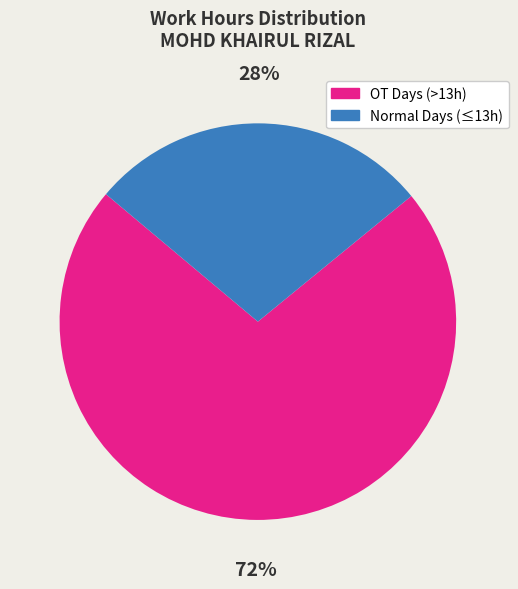

Do OT Days (>13h) and Normal Days (≤13h) together represent more than half of the pie?

Yes